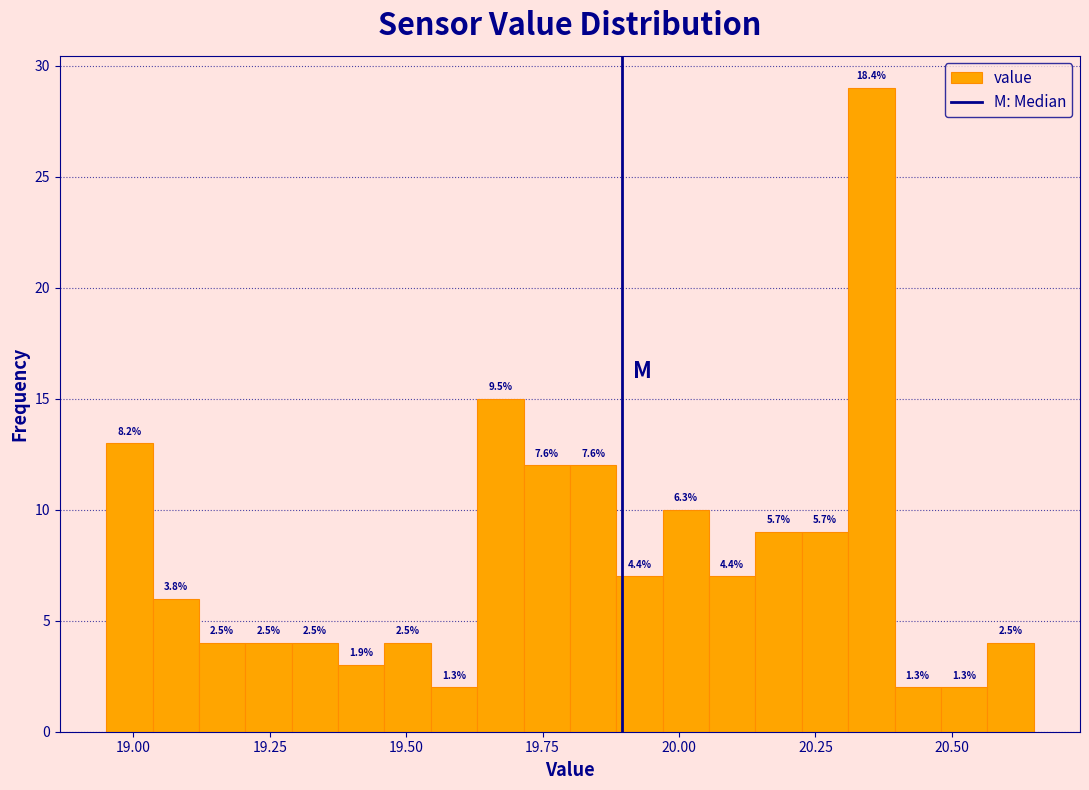

Around what value on the x-axis is the tallest bar? Give the approximate position of its centre, as read against the axis.

20.35